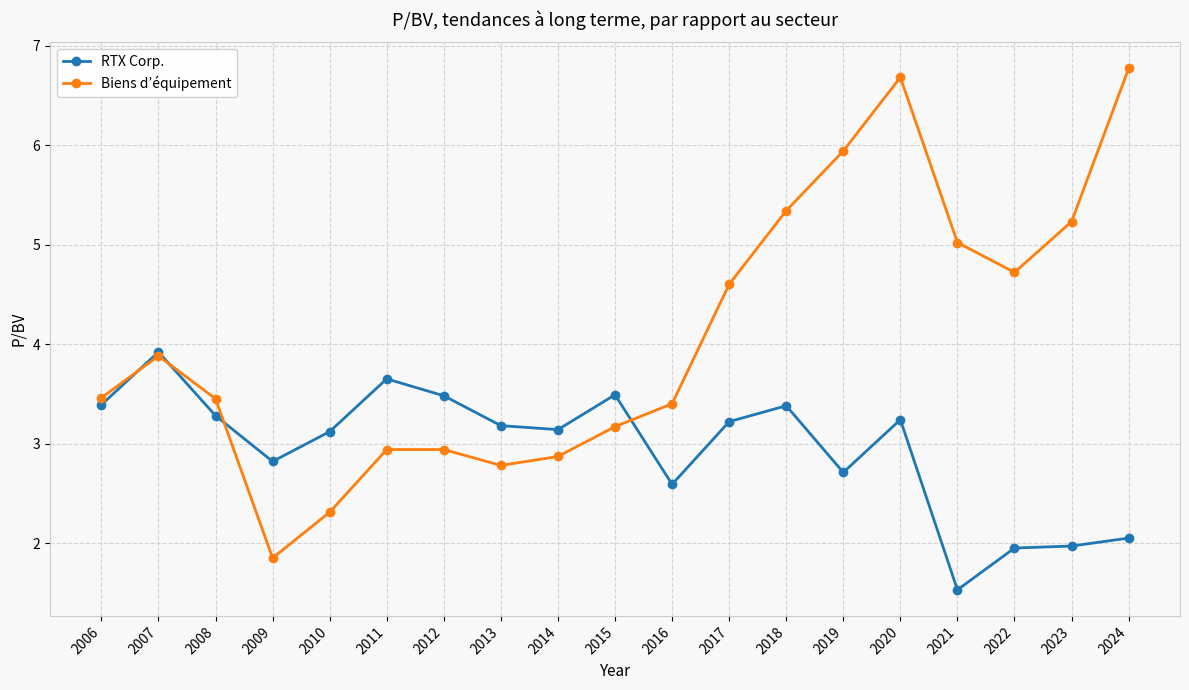

At which category does RTX Corp. reach its first local valley?

2009